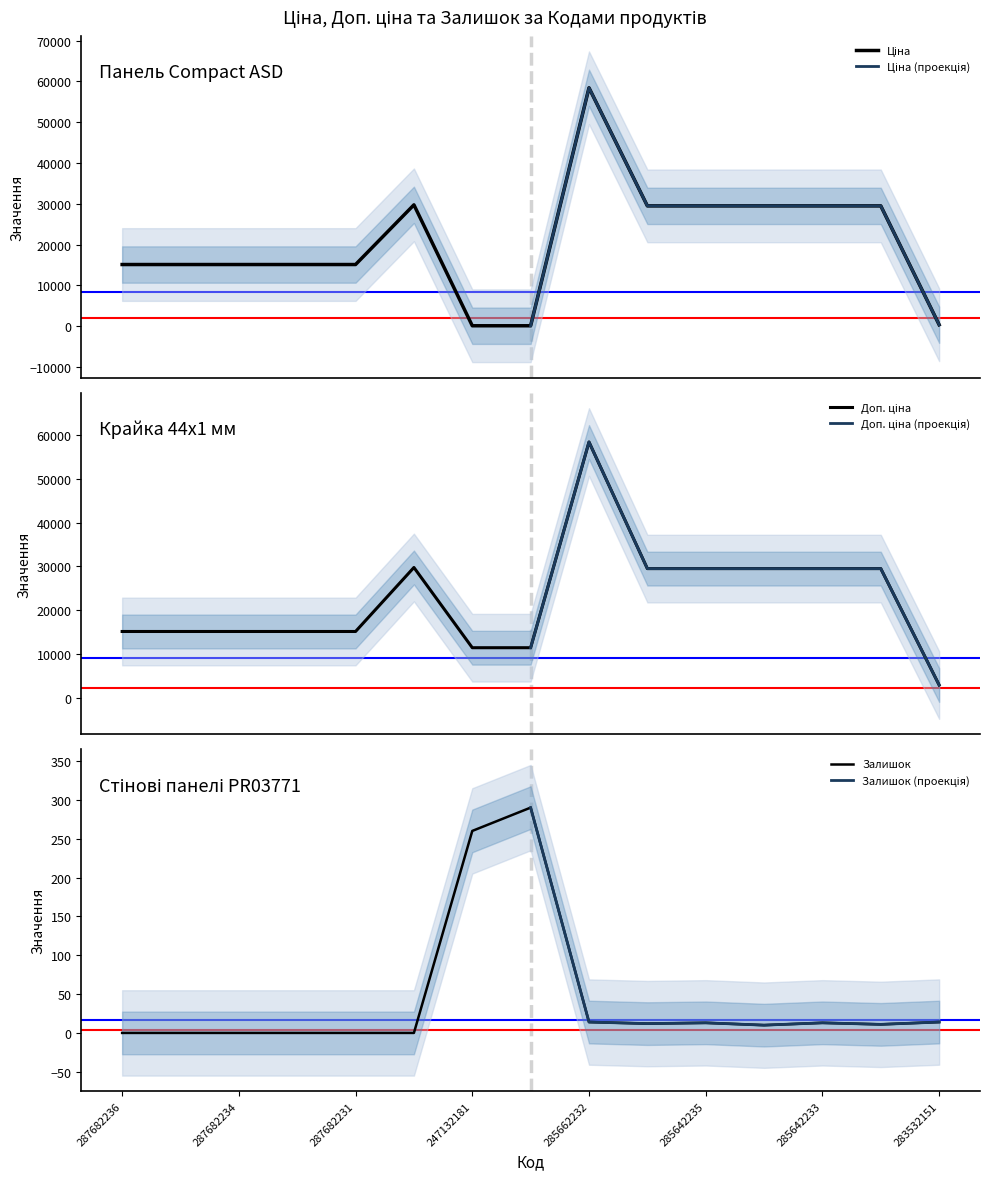

Between 287682235 and 285642236, which series saw the biggest shift?

Ціна